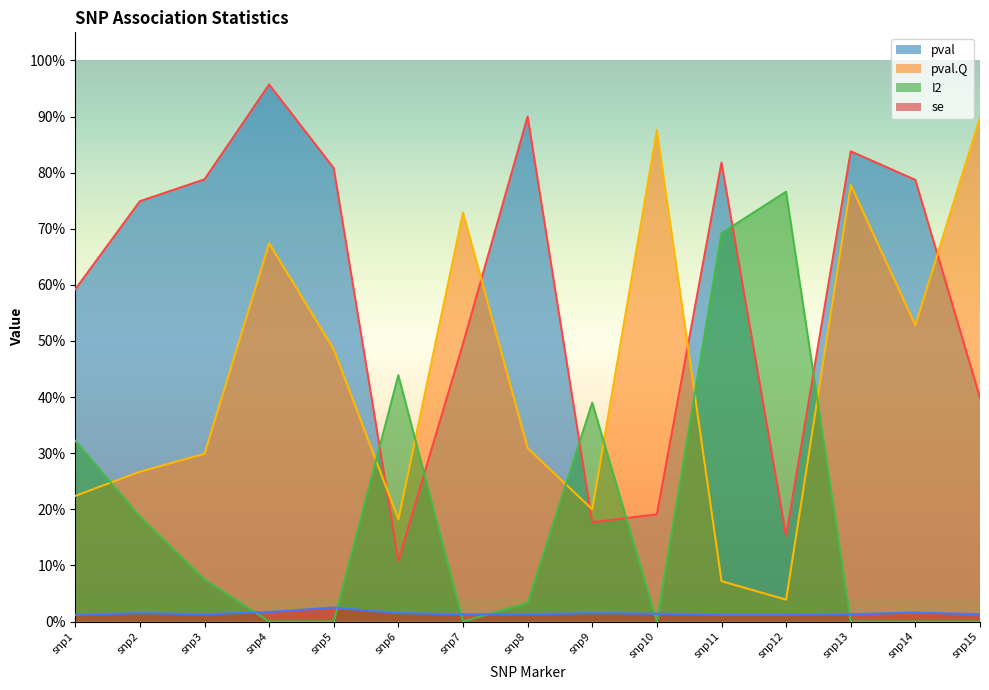

Rank the series by their maximum value, from lowest to highest.

se, I2, pval.Q, pval